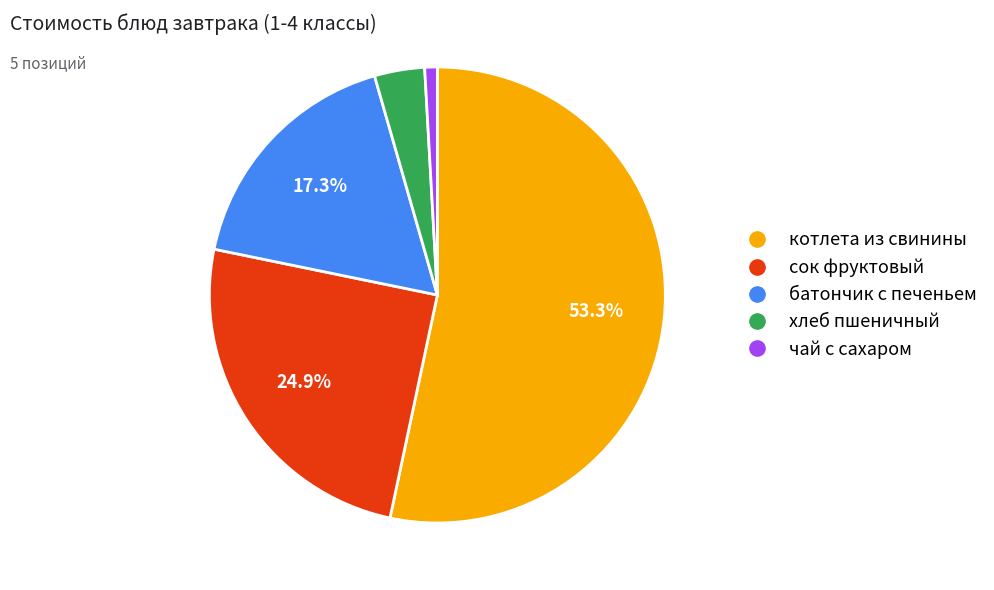

Is the sum of сок фруктовый and котлета из свинины greater than half?

Yes